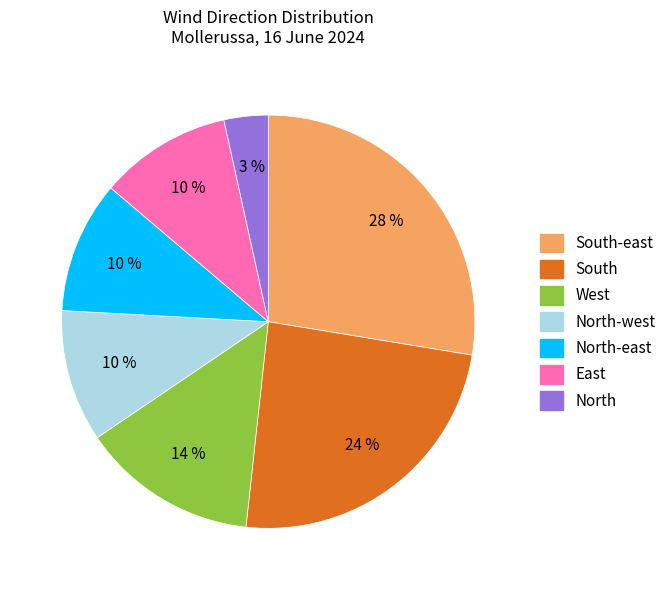

Which slice is the smallest?

North